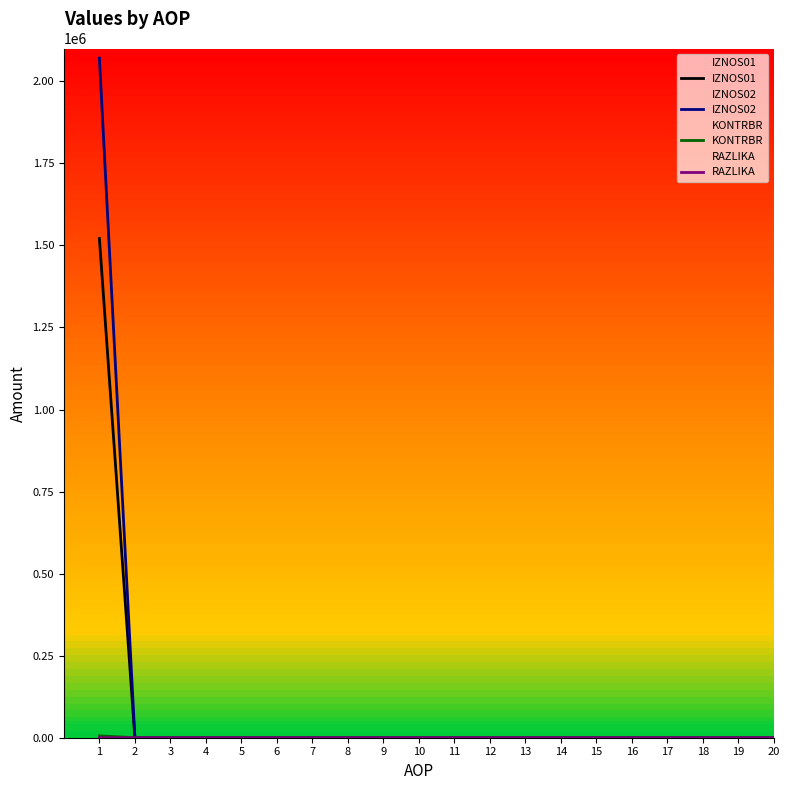

At which label is IZNOS01 closest to 760418?

2